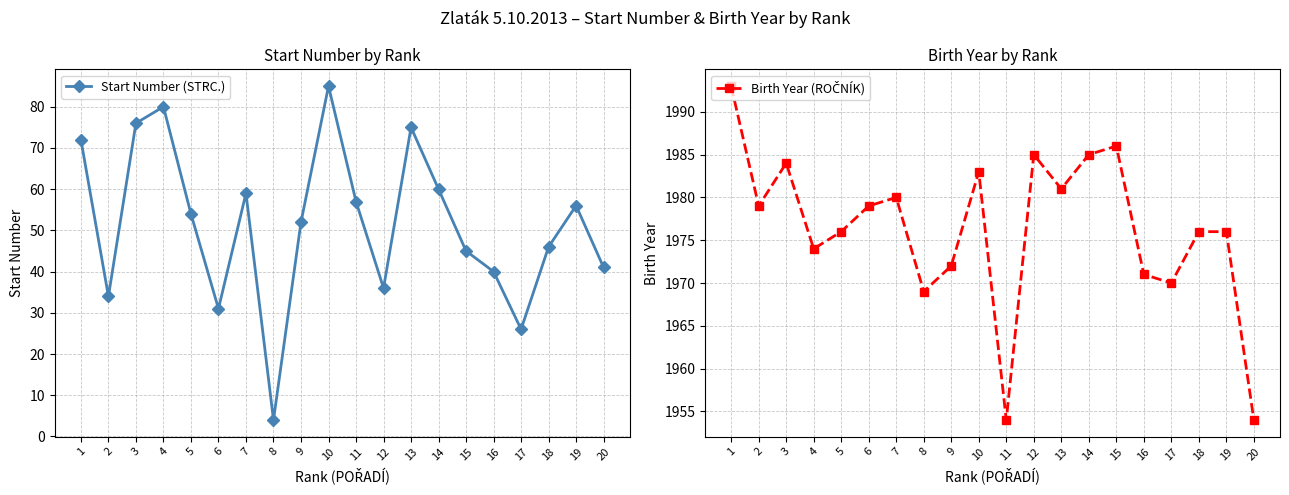

What is the value of the Start Number (STRC.) point at the 19th from the left?

56